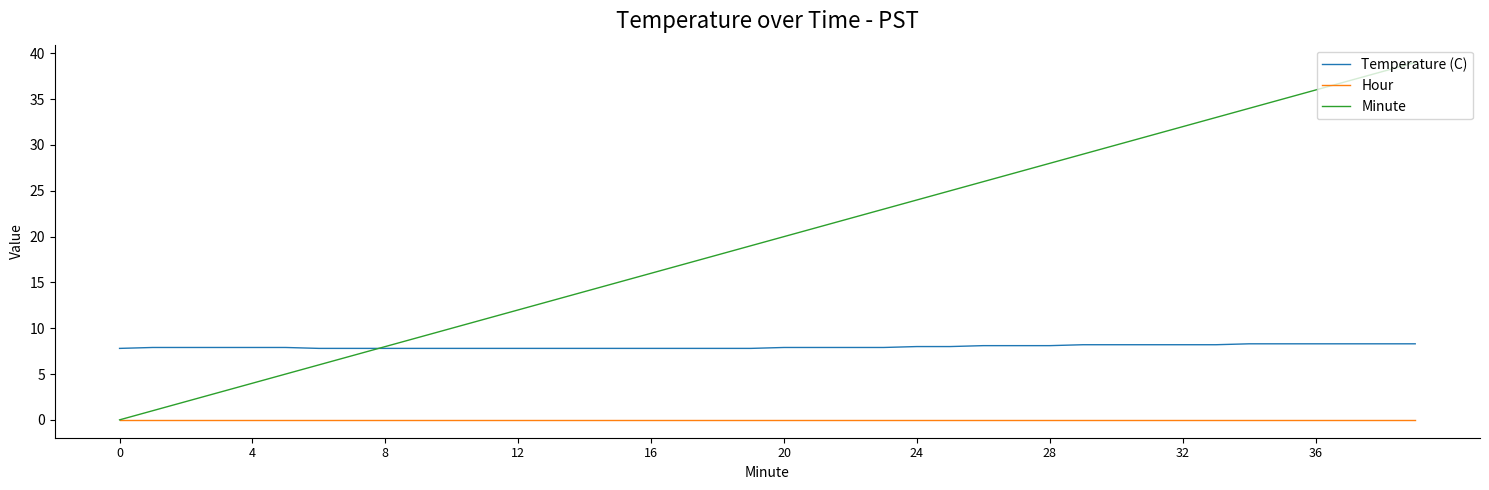

How many categories are shown in the chart?

40